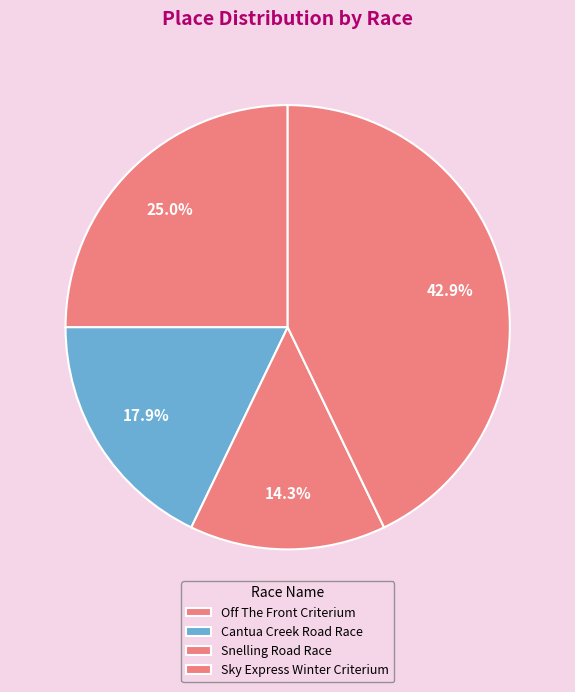

To the nearest percent, what percentage of the pie is Cantua Creek Road Race?

18%